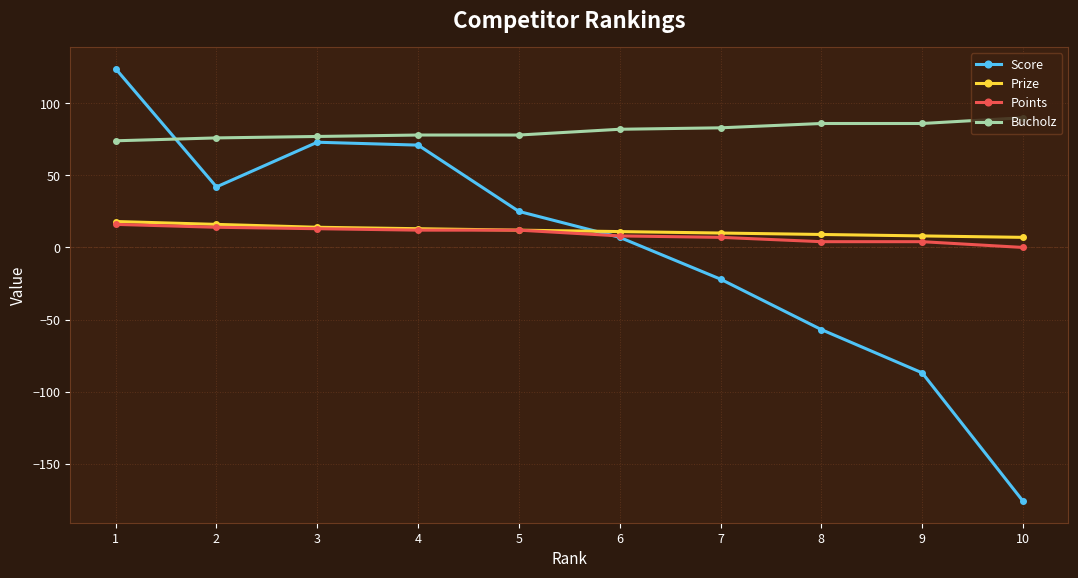

What is the maximum value for Score?

124